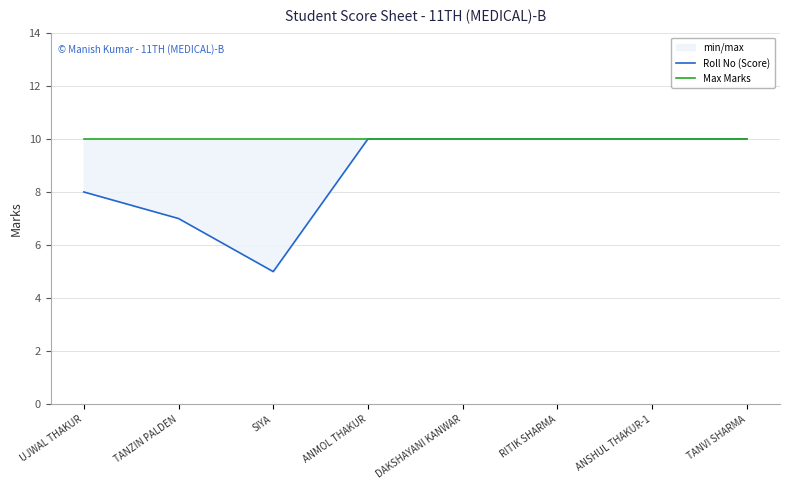

True or false: Max Marks and Roll No (Score) intersect in this chart.

False